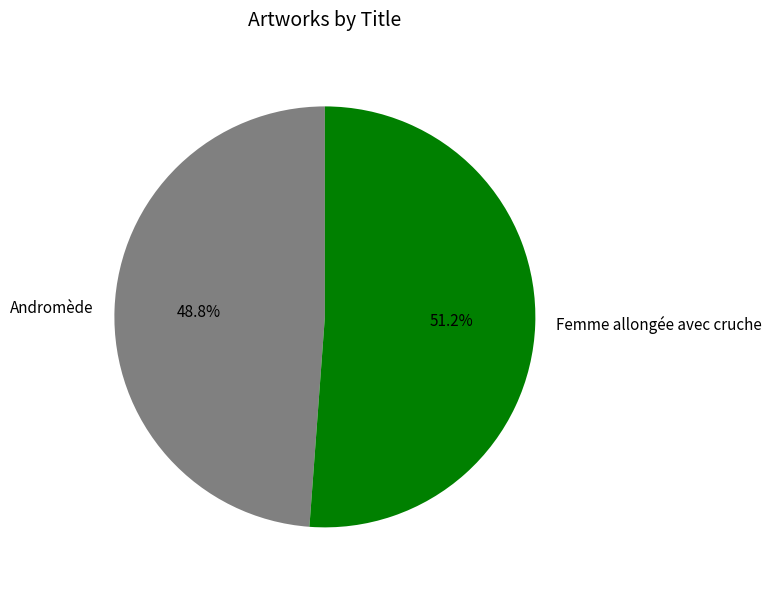

What is the largest slice in the pie chart?

Femme allongée avec cruche